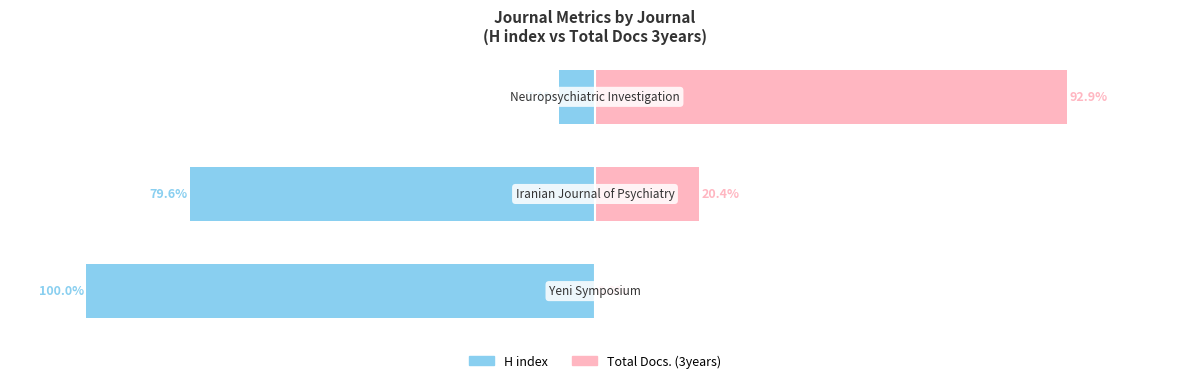

True or false: Total Docs. (3years) has a value of 0.0 at 0.

True